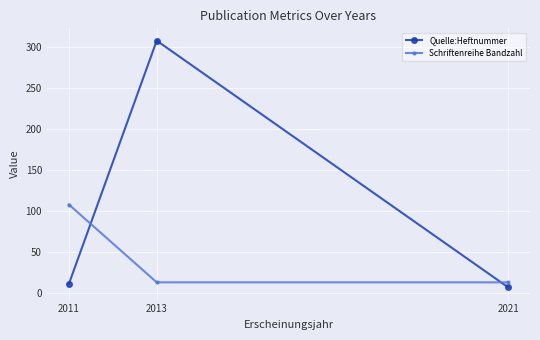

What is the value of the Schriftenreihe Bandzahl point at the 3rd from the left?

13